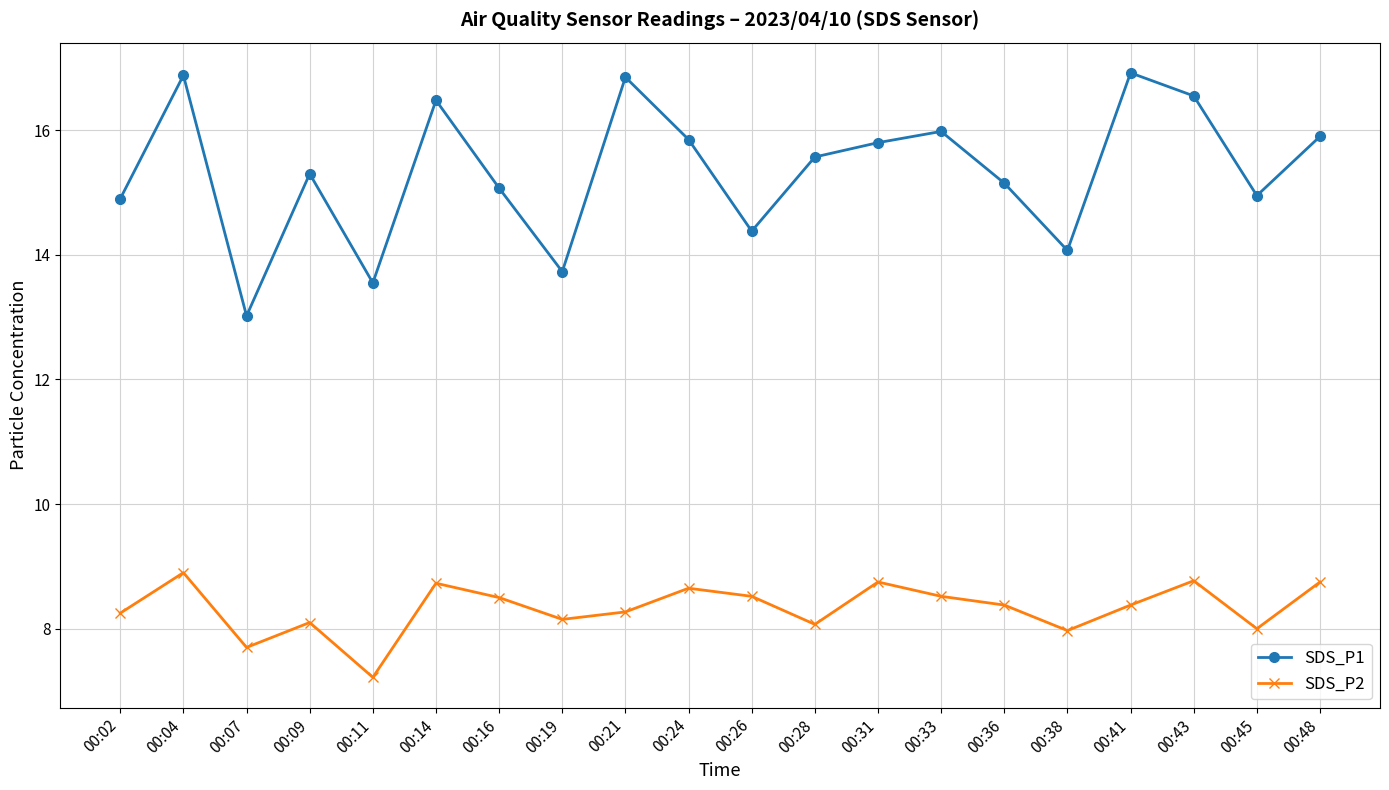

Which label corresponds to the smallest value in the chart?

00:11